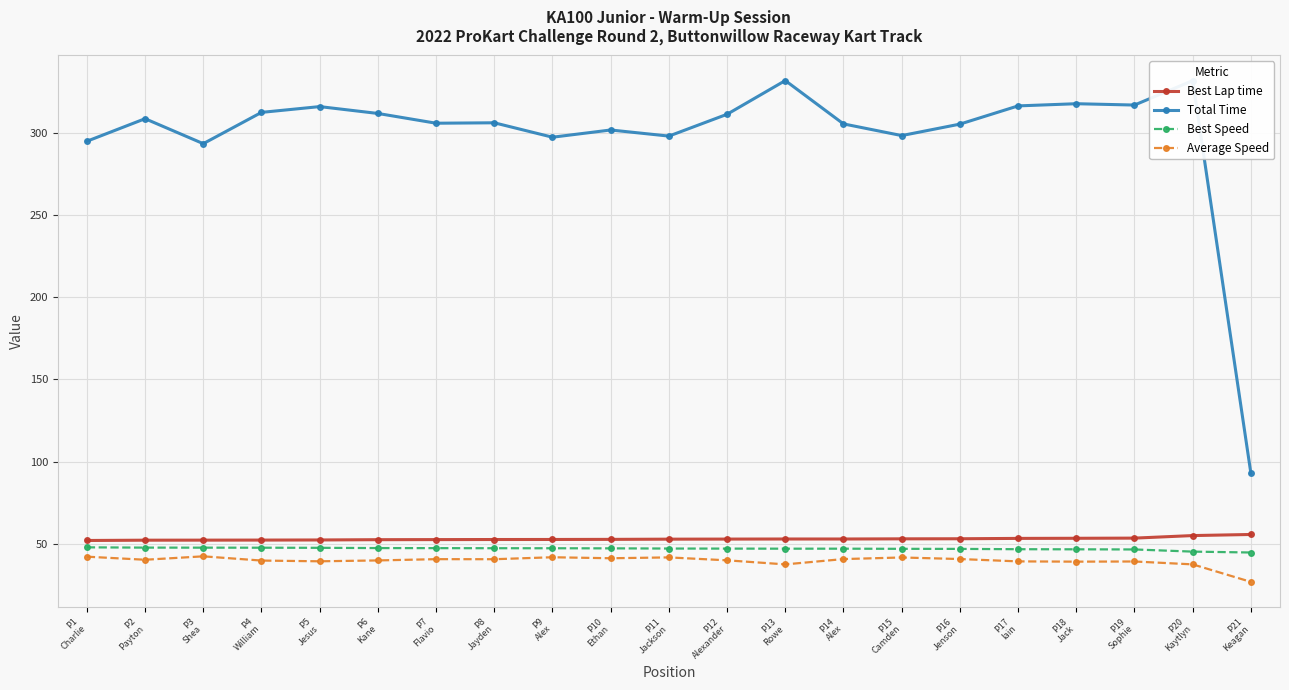

What is the average value of the Best Lap time series?

52.9